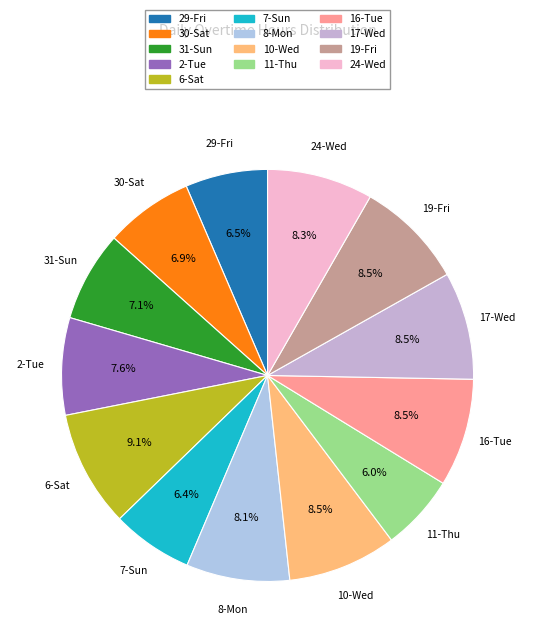

Is there any slice that represents more than half of the pie?

No